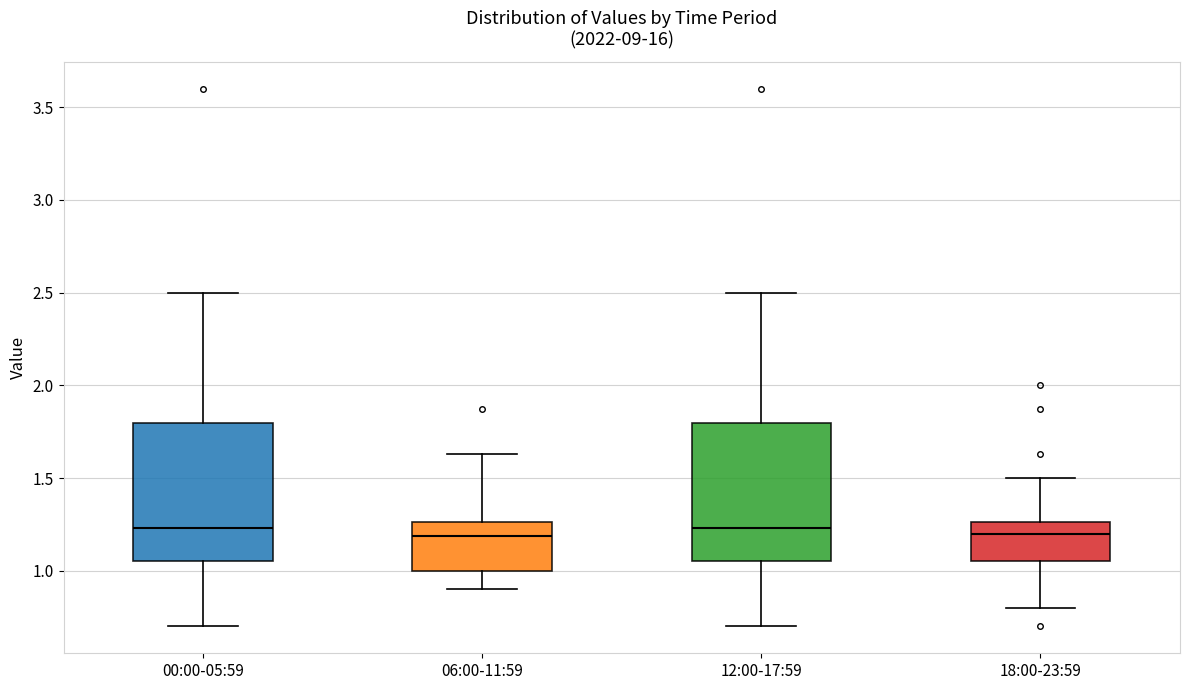

Reading left to right, read every box against the y-axis: the position of its median line, the range the box covers, and the ends of its whiskers. The values are not printed on the chart, so give them approximately, as read against the axis.

00:00-05:59: median 1.25, box 1.05 to 1.80, whiskers 0.70 to 2.50
06:00-11:59: median 1.20, box 1.00 to 1.25, whiskers 0.90 to 1.65
12:00-17:59: median 1.25, box 1.05 to 1.80, whiskers 0.70 to 2.50
18:00-23:59: median 1.20, box 1.05 to 1.25, whiskers 0.80 to 1.50